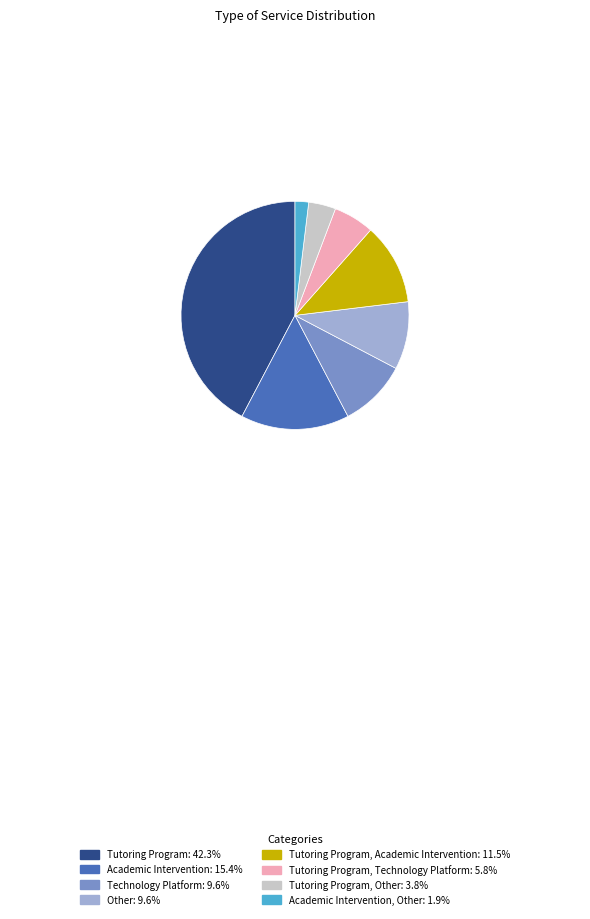

Is there a majority slice in this chart?

No